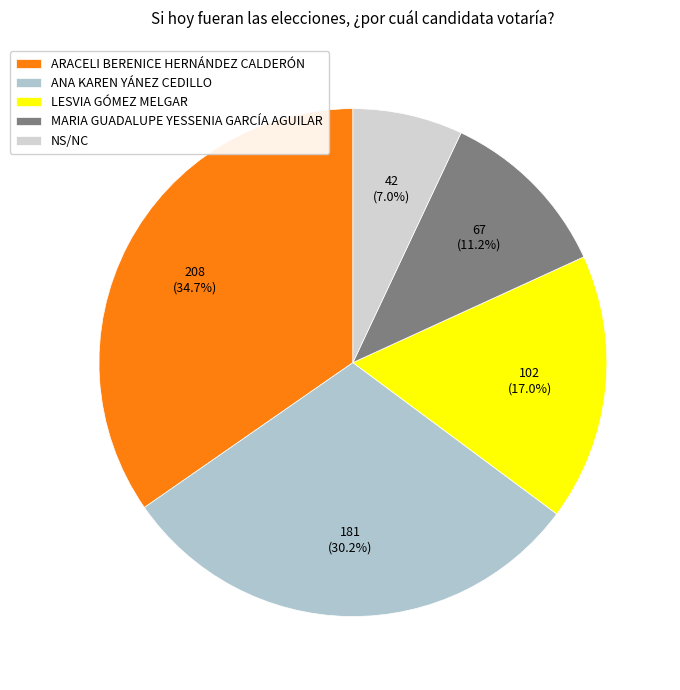

To the nearest percent, what percentage of the pie is NS/NC?

7%